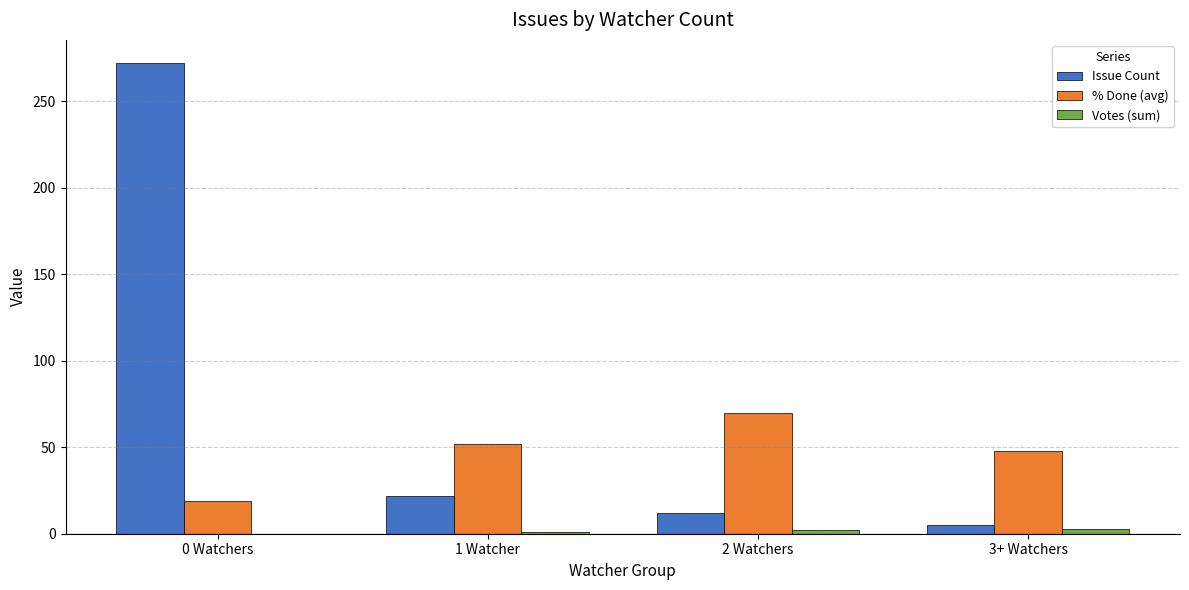

Which label corresponds to the largest value in the chart?

0 Watchers